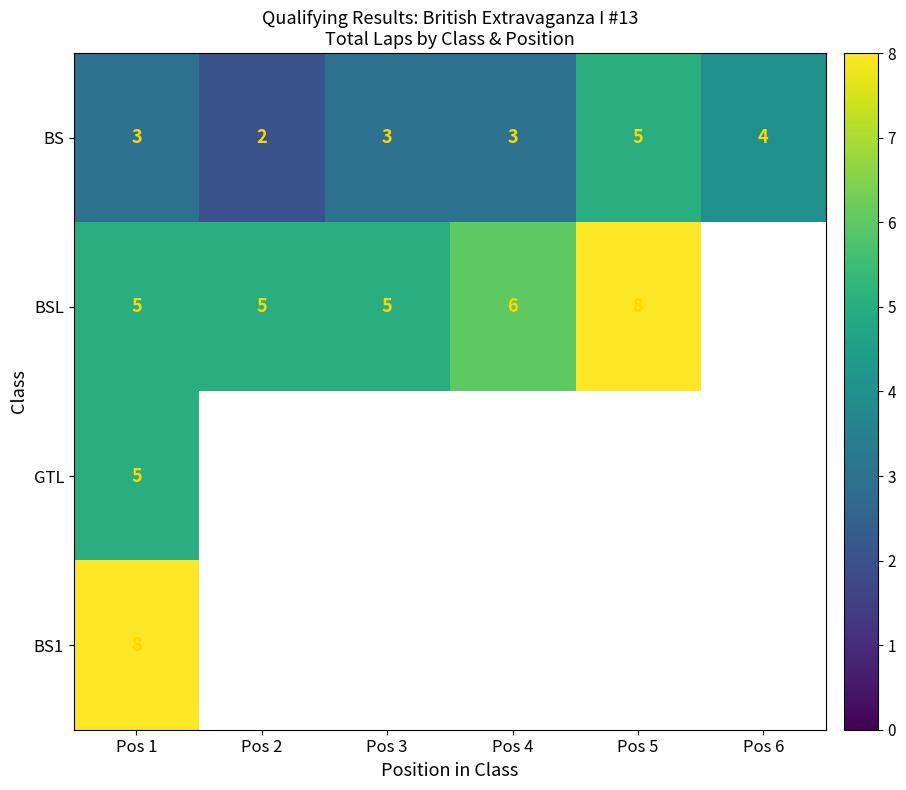

What is the maximum value for BS?

5